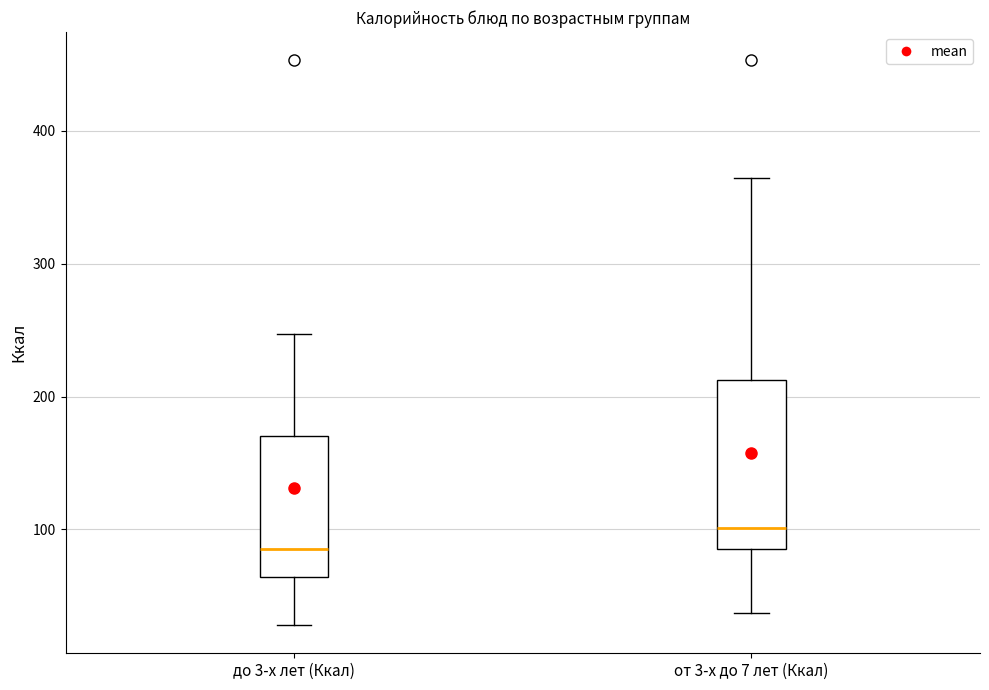

Reading left to right, transcribe this box plot: for each box, give where its median line is, the range the box spans, and where its two whiskers end, as read against the y-axis. The values are not printed on the chart, so give them approximately, as read against the axis.

до 3-х лет (Ккал): median 90, box 60 to 170, whiskers 30 to 250
от 3-х до 7 лет (Ккал): median 100, box 90 to 210, whiskers 40 to 360